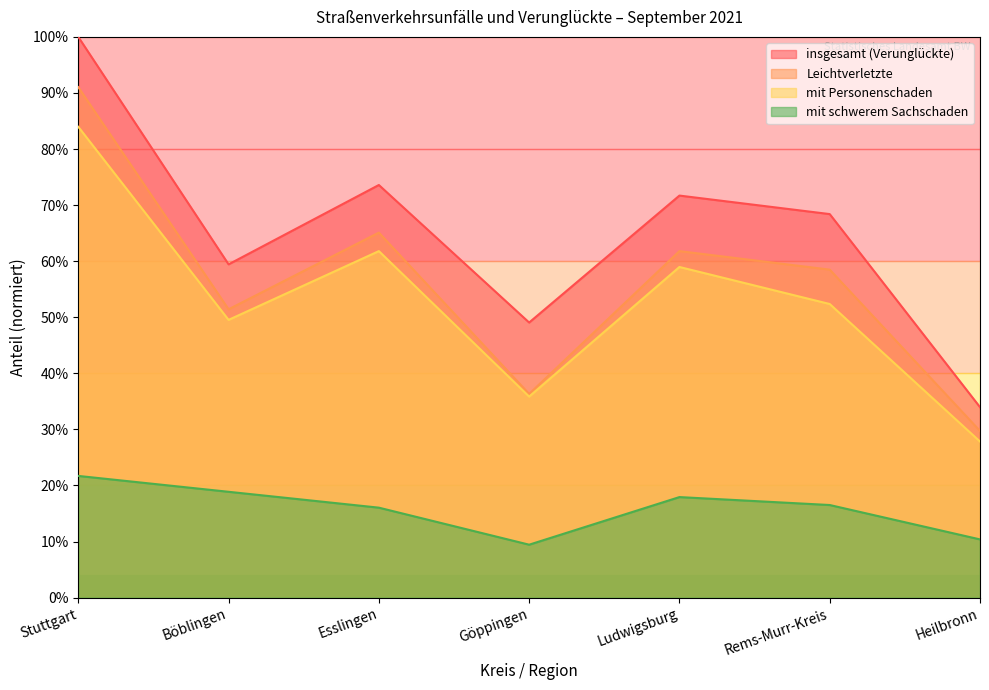

At which category is the sum across all series the highest?

Stuttgart